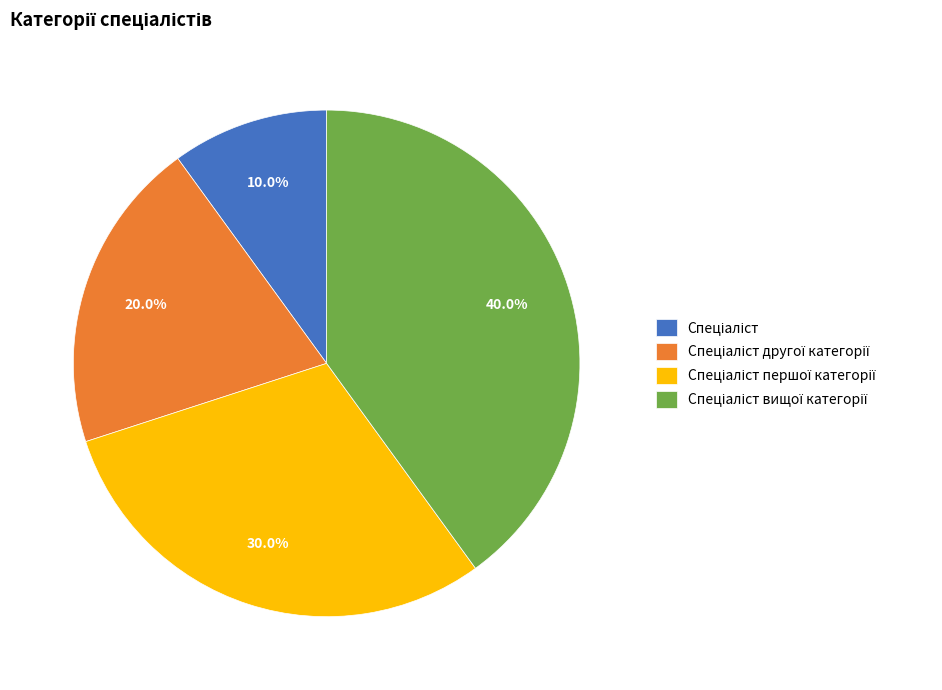

Does any single category account for the majority?

No